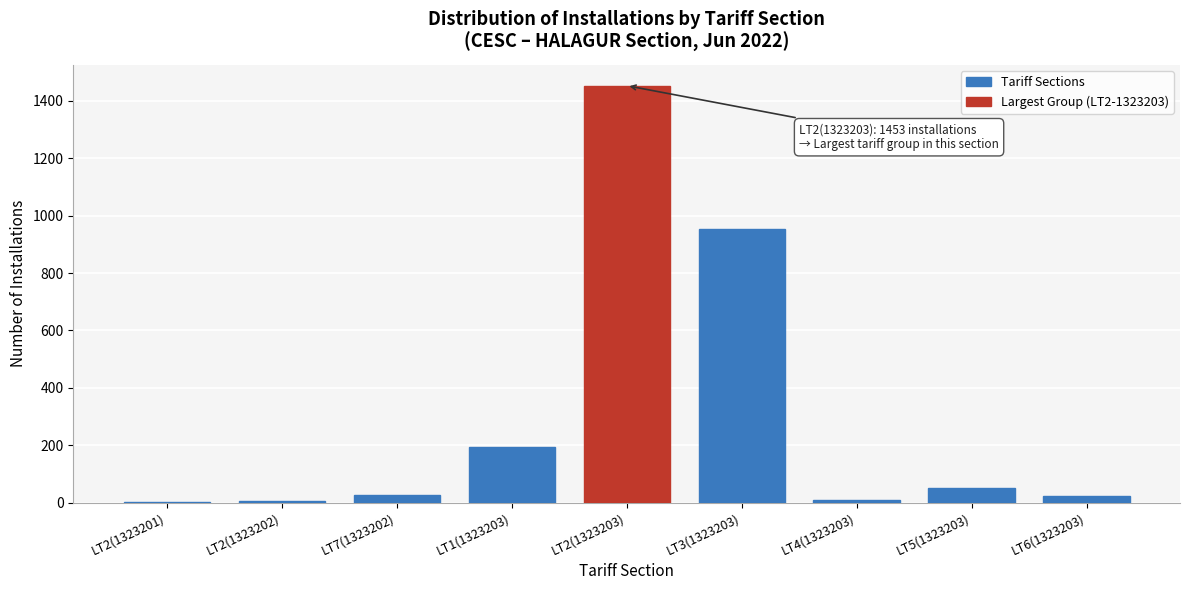

What is the sum of all values?

2718